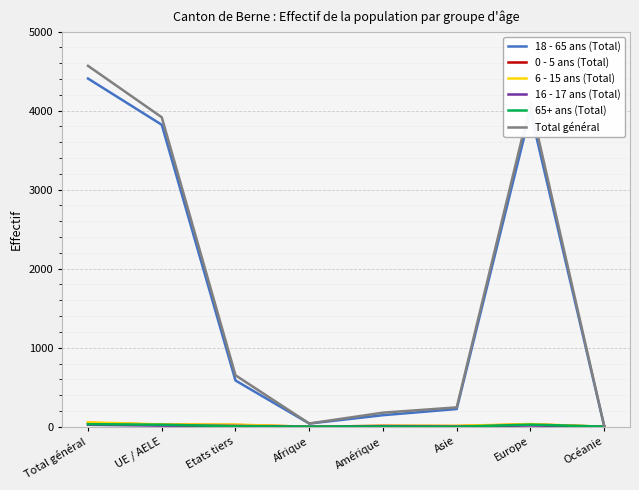

What is the greatest value displayed?

4567